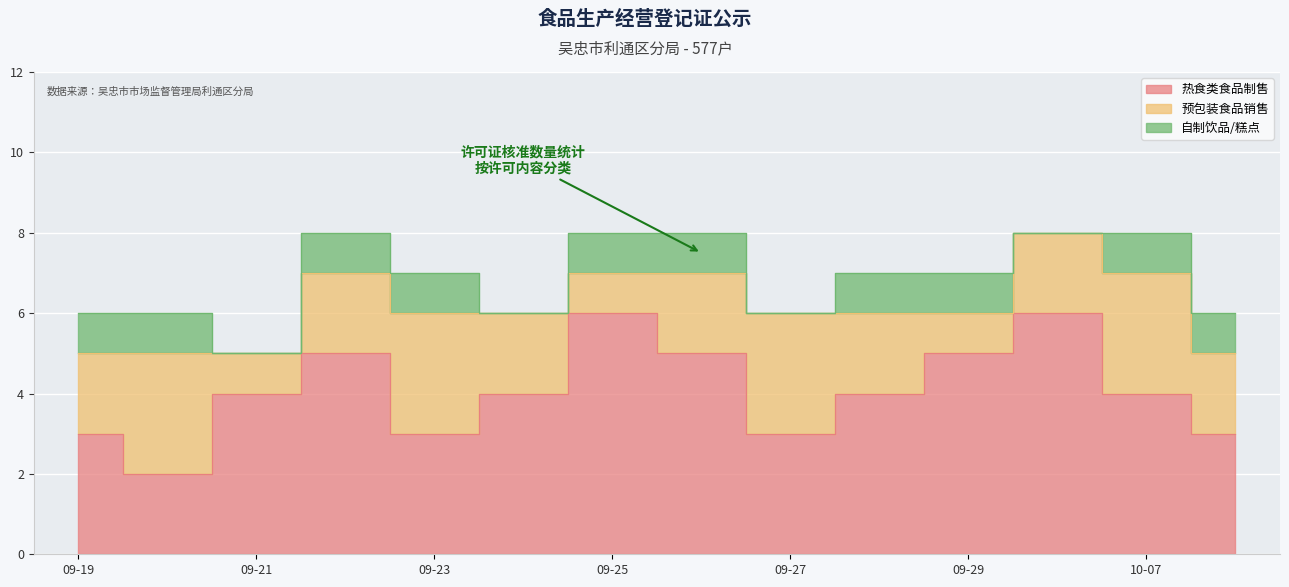

Which series has the largest range (max minus min)?

热食类食品制售